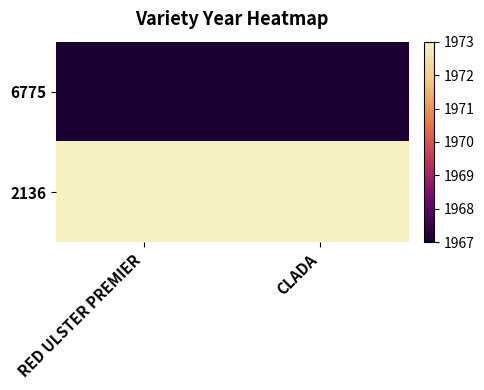

At CLADA, list the series in order from largest to smallest.

2136, 6775